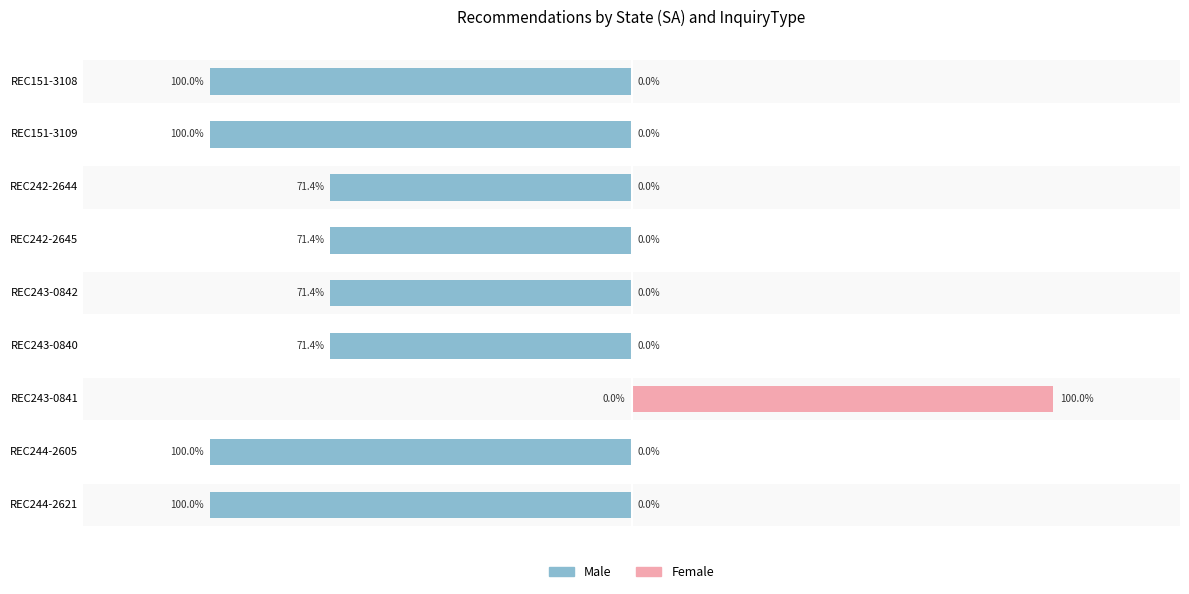

Which series has the widest spread of values?

Male